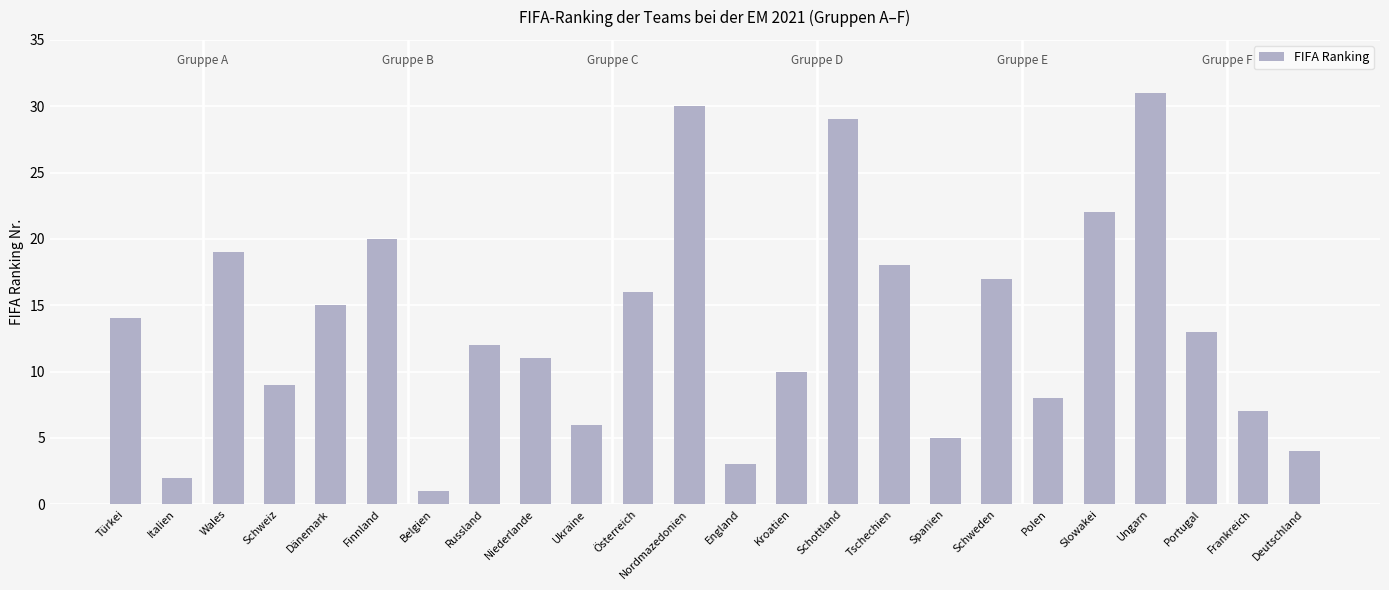

What is the change in value from Nordmazedonien to Schottland?

-1